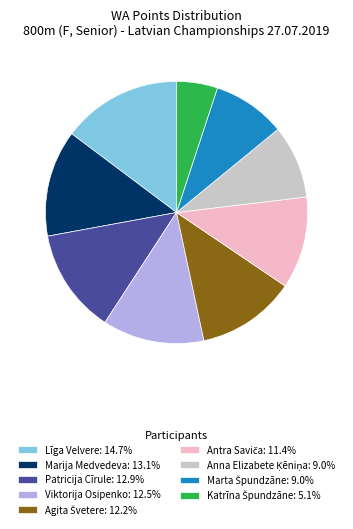

Is there any slice that represents more than half of the pie?

No